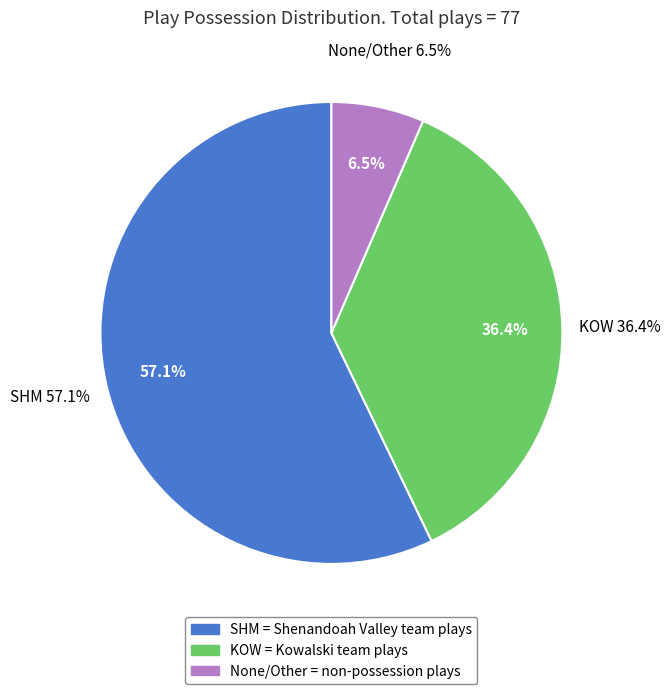

Is there a majority slice in this chart?

Yes